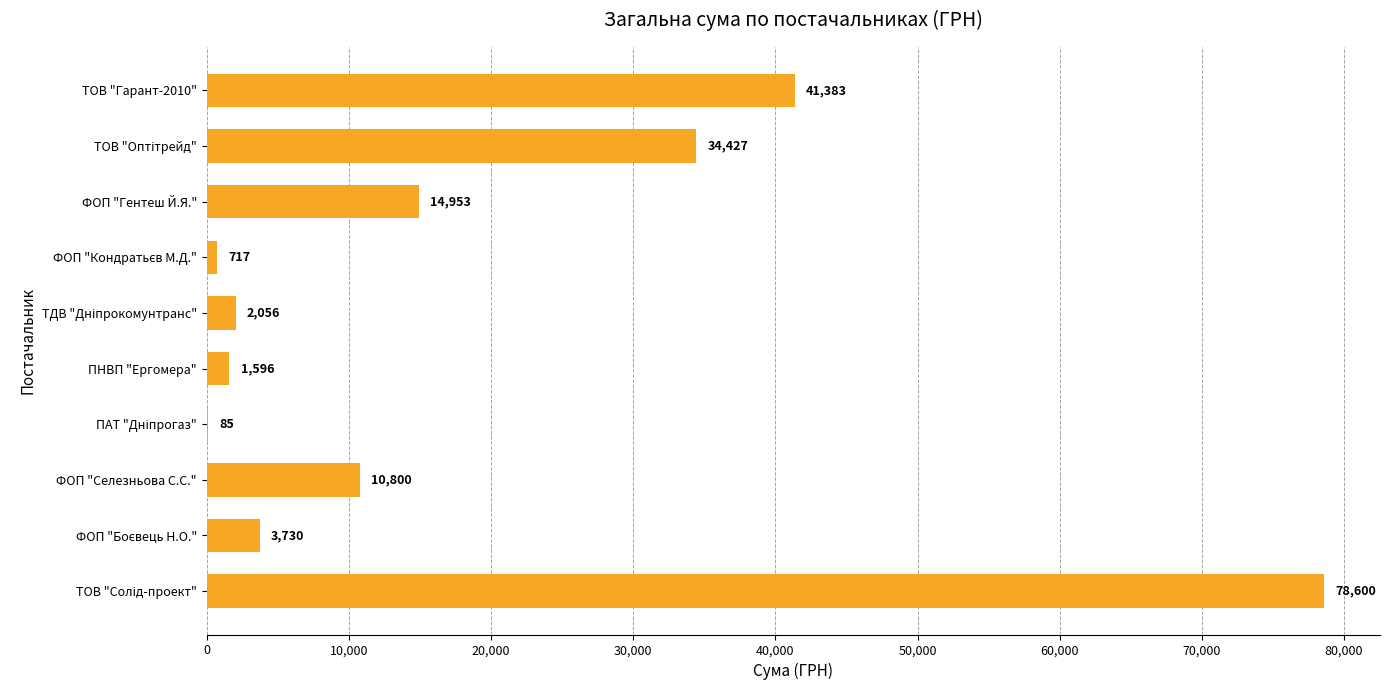

Where is the data nearest to the value 39342?

ТОВ "Гарант-2010"